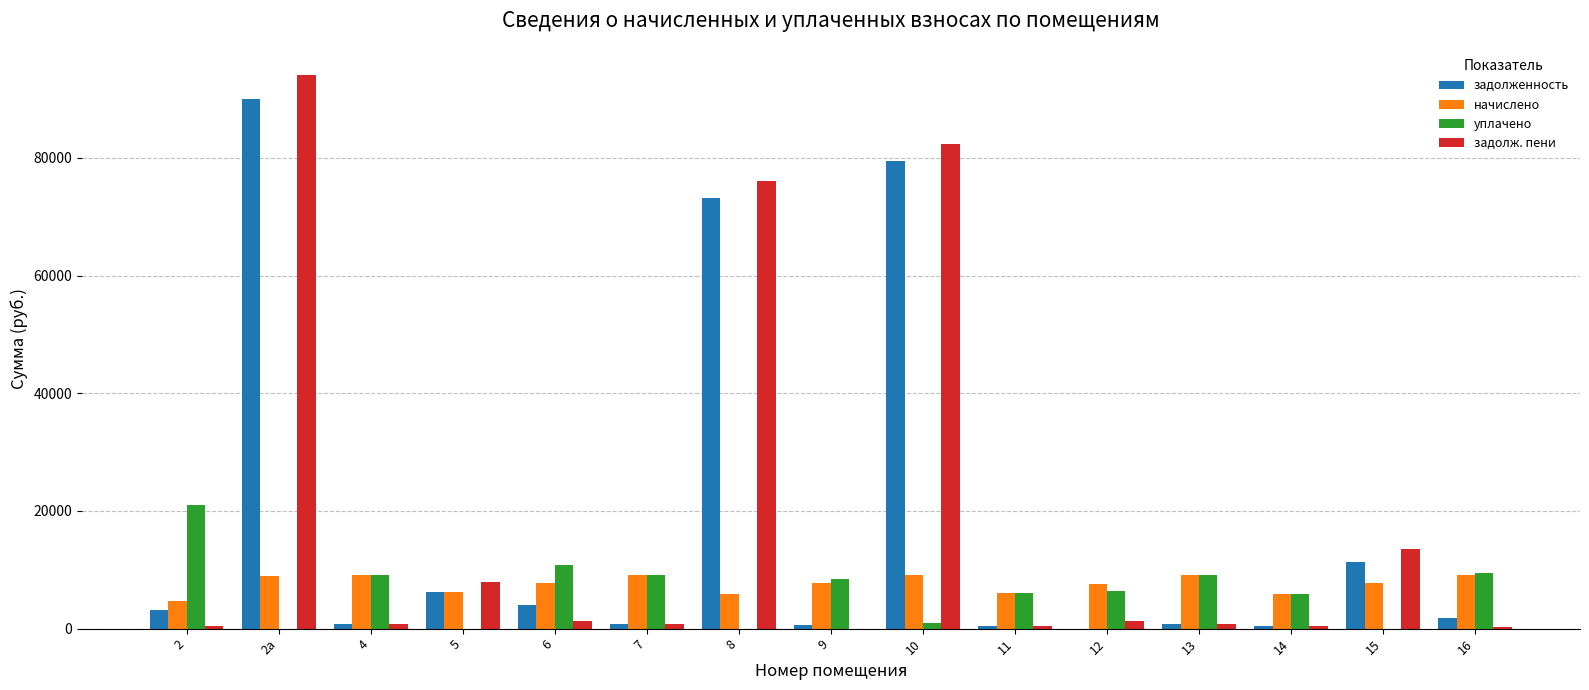

The value of начислено at 4 is 9146.0. True or false?

True